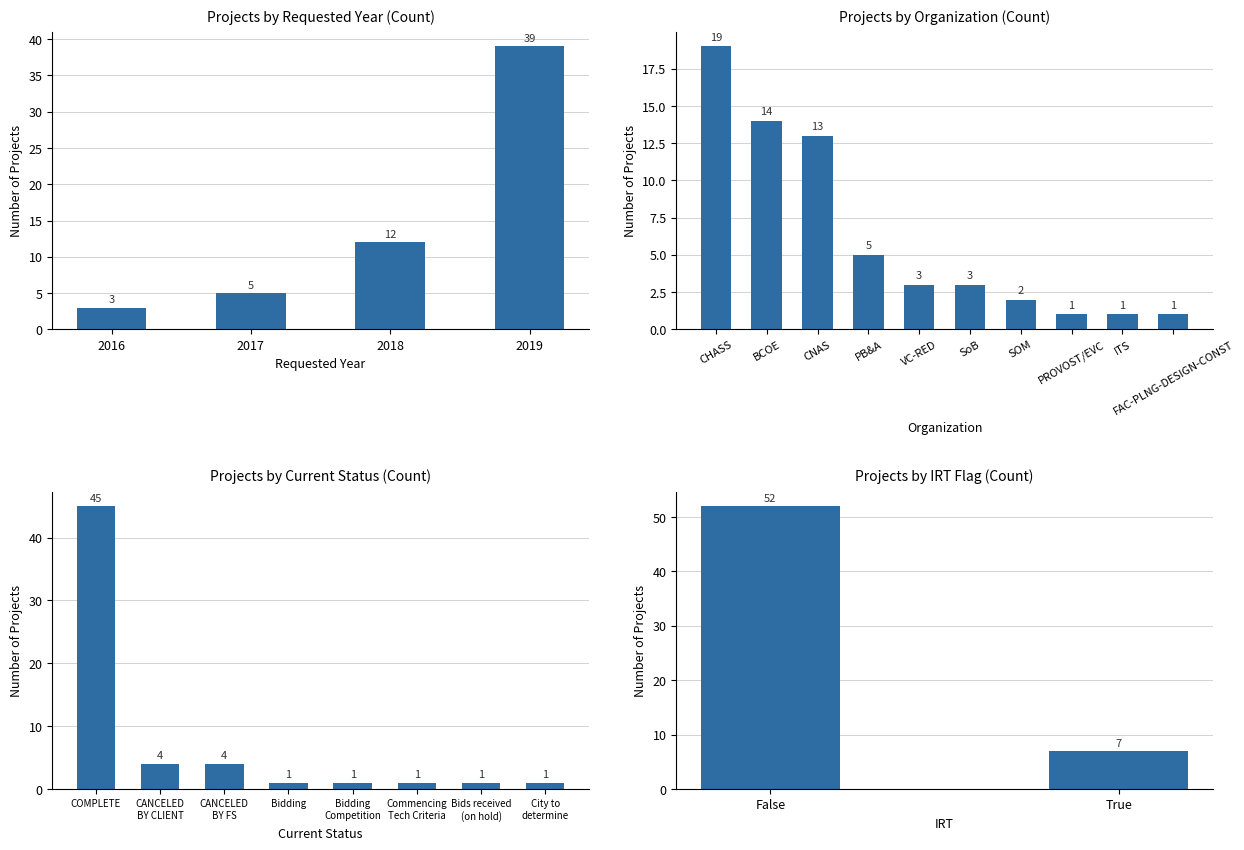

Does the chart contain any negative values?

No